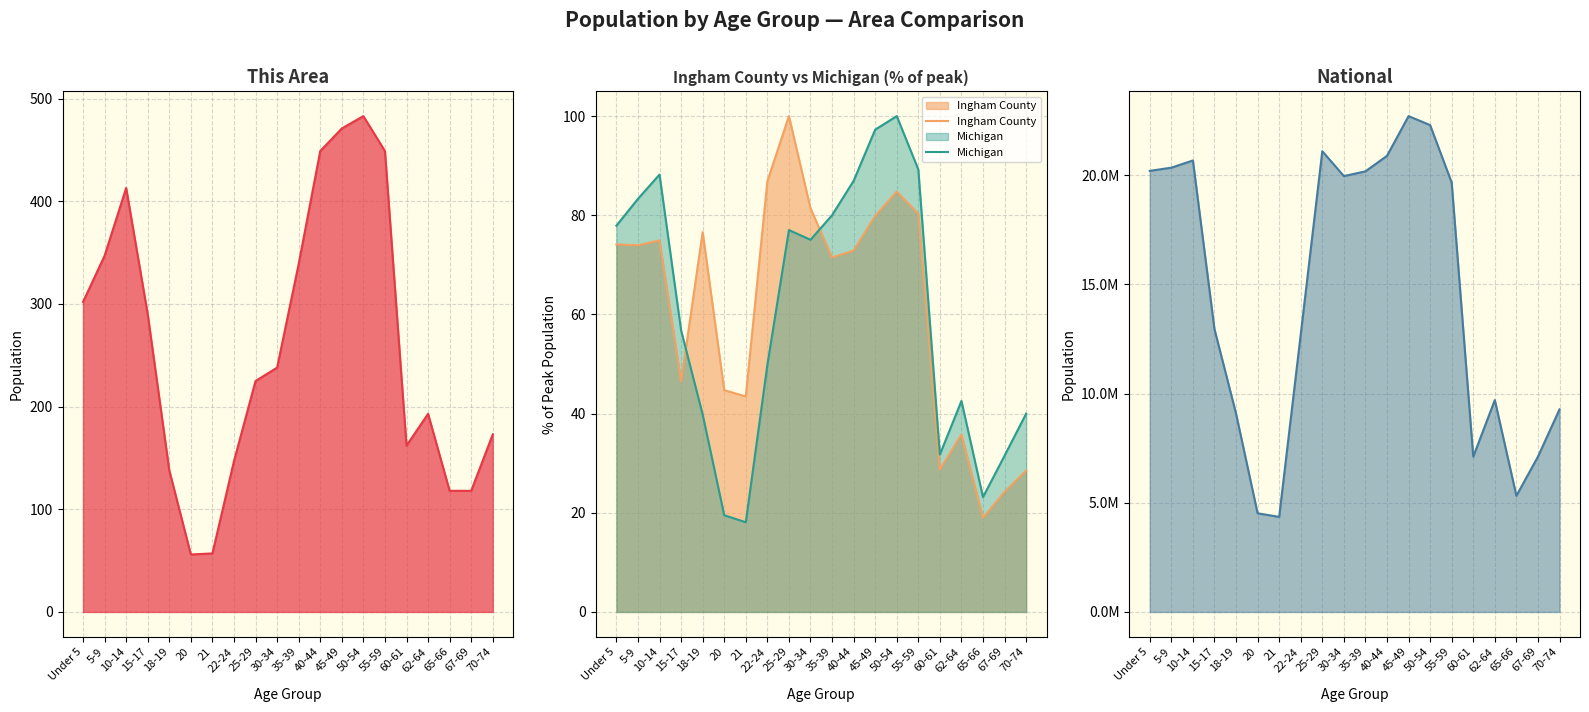

Where does the This Area series first go above 238?

Under 5